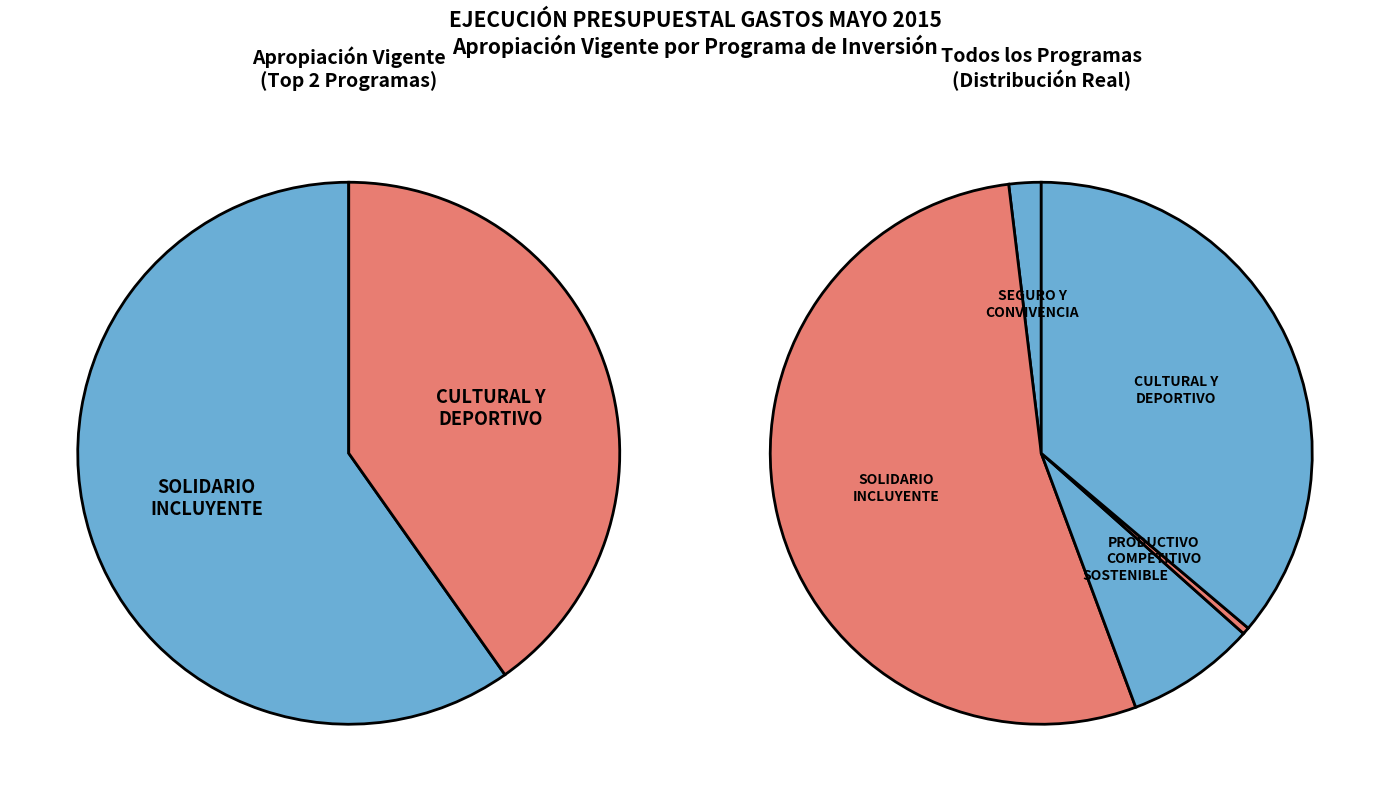

Between NARIÑO SEGURO Y EN CONVIVENCIA PACIFICA. and NARIÑO CULTURAL Y DEPORTIVO., which is larger?

NARIÑO CULTURAL Y DEPORTIVO.